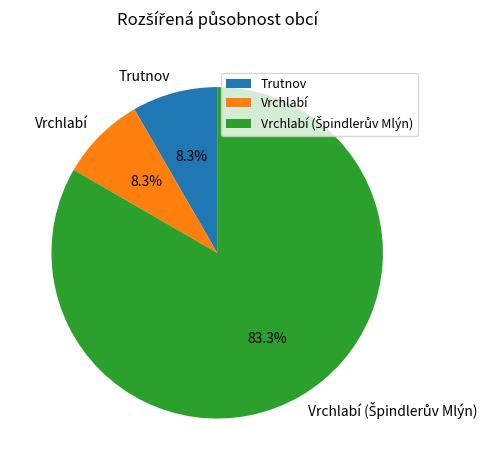

Is the sum of Vrchlabí and Trutnov greater than half?

No